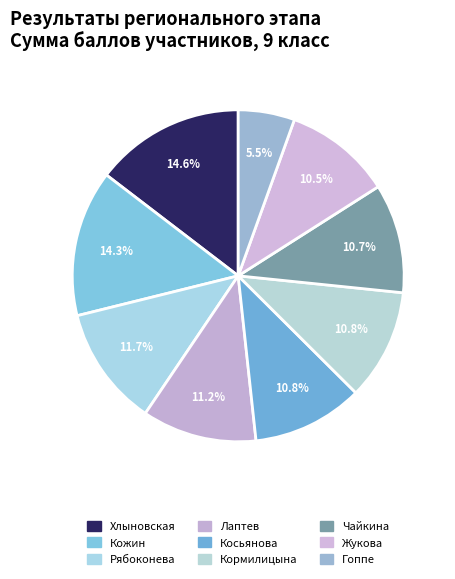

Approximately how many times larger is the value at Лаптев compared to Рябоконева?

1.0